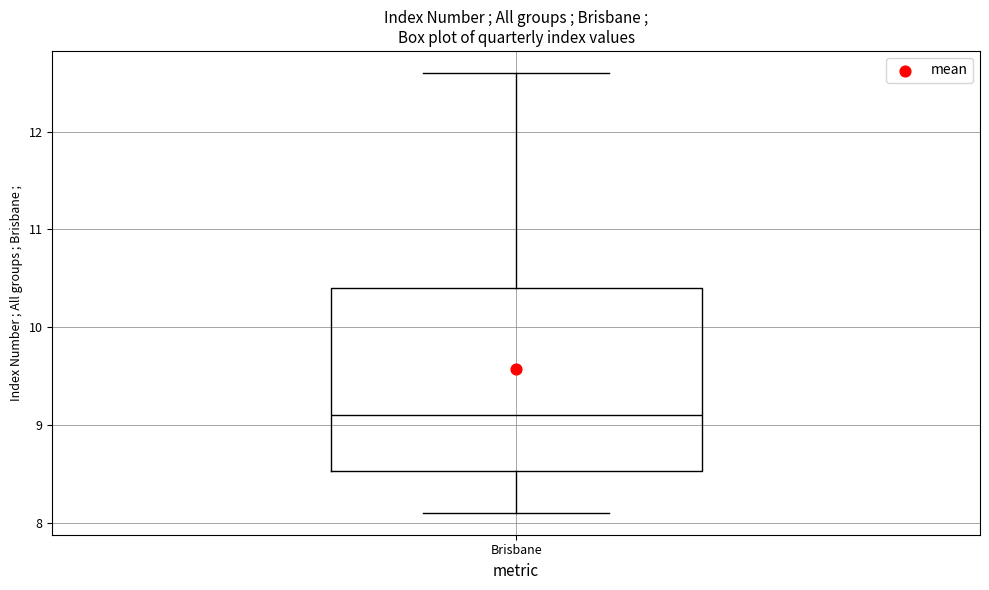

Read this box plot against the y-axis: the position of the median line, the range covered by the box, and the ends of both whiskers. The values are not printed on the chart, so give them approximately, as read against the axis.

median 9.1, box 8.5 to 10.4, whiskers 8.1 to 12.6